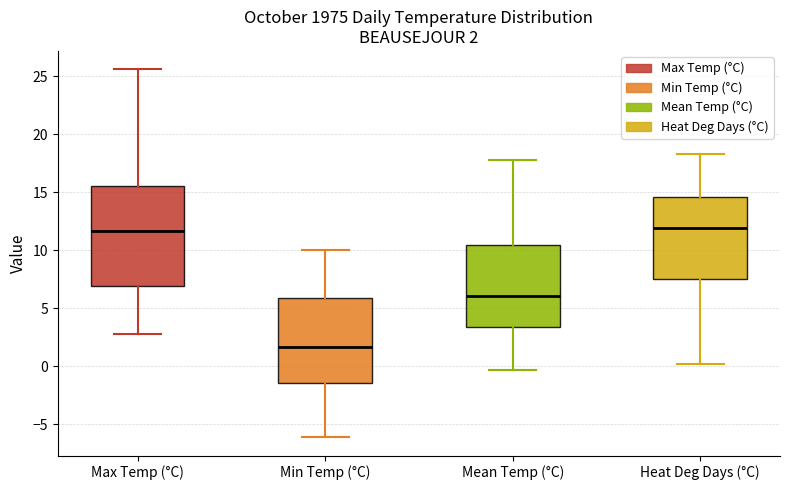

Which box is the tallest, from its lower edge to its upper edge?

Max Temp (°C)